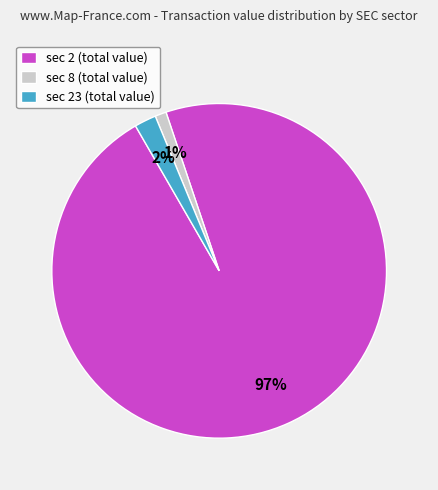

Count the number of slices in the pie.

3